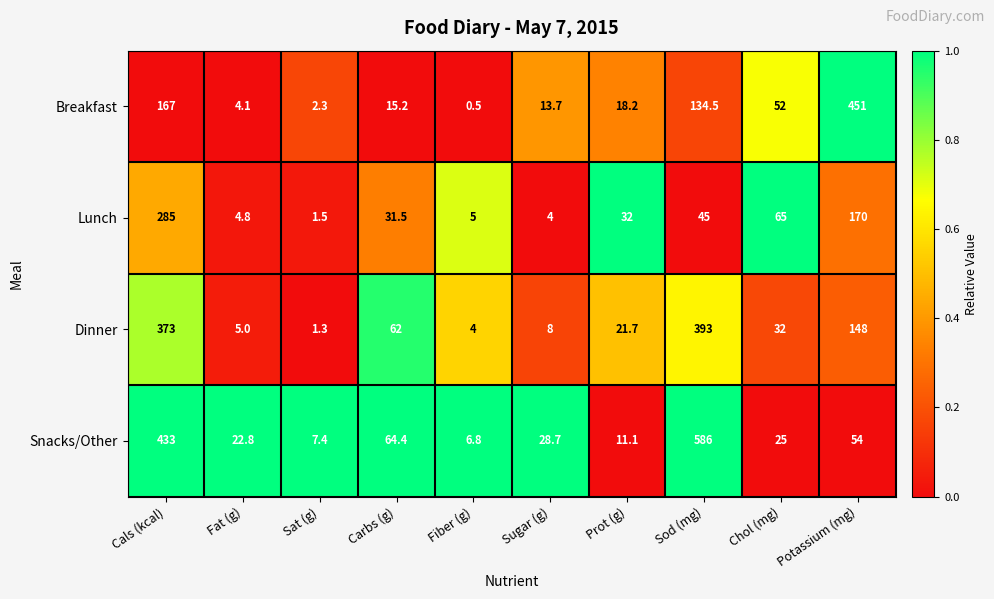

How many data points does each series have?

10